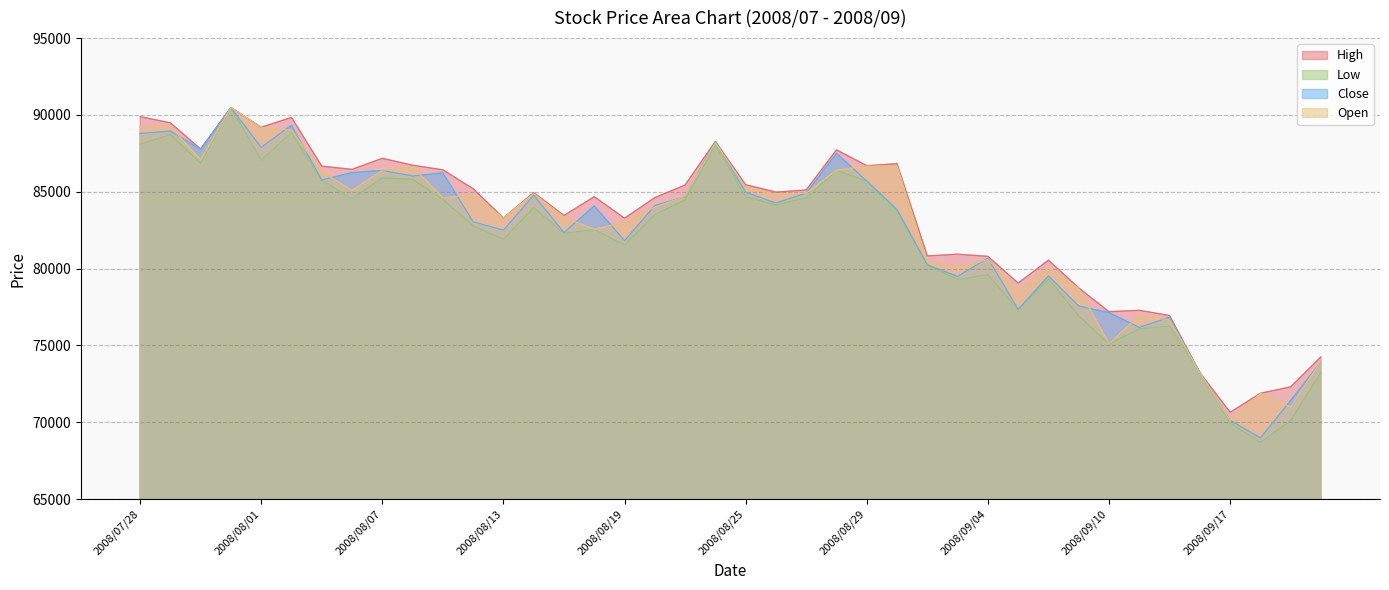

How many data points in Close are above 84100?

19